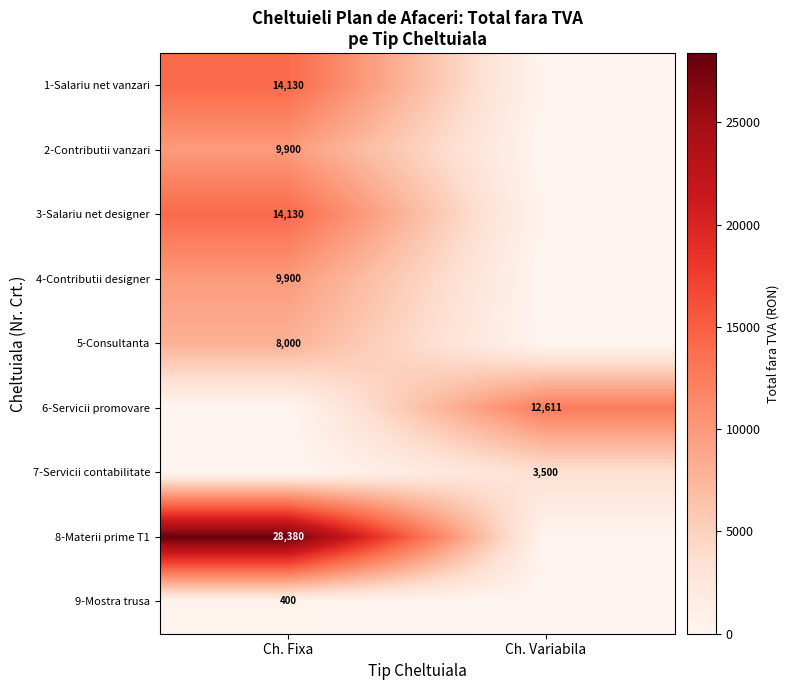

True or false: 6-Servicii promovare has a value of 7287 at Ch. Variabila.

False